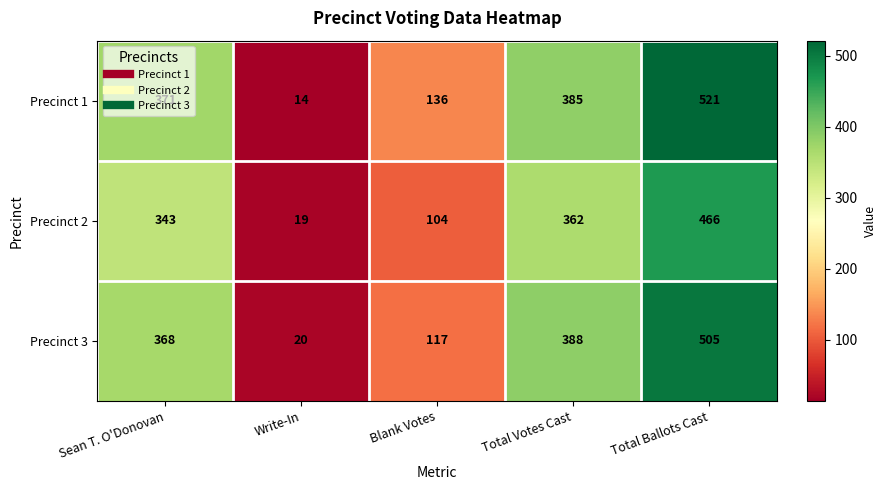

Which series has the largest range (max minus min)?

Precinct 1